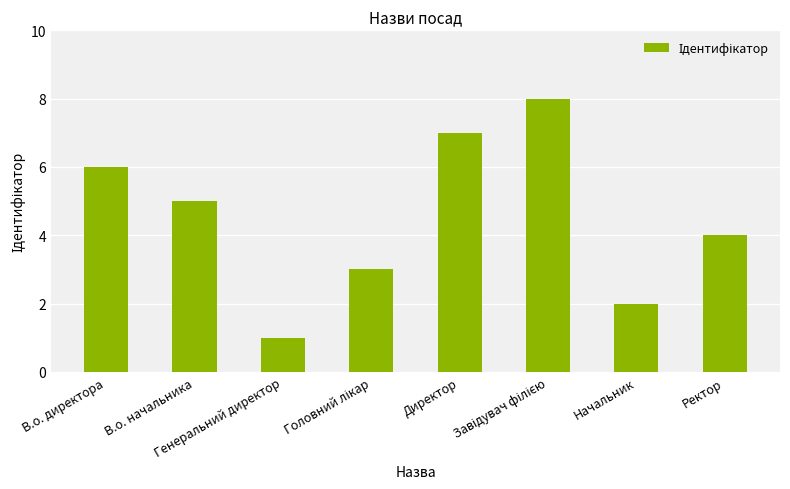

What is the difference between the maximum and minimum values?

7